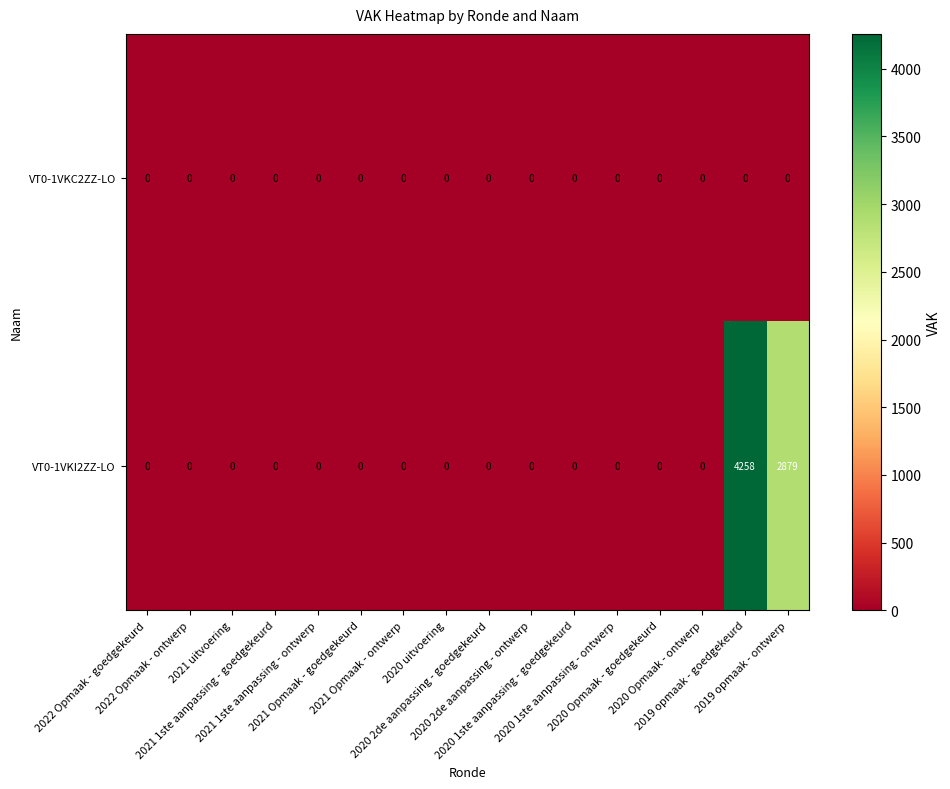

Rank the series by their average value, from highest to lowest.

VT0-1VKI2ZZ-LO, VT0-1VKC2ZZ-LO